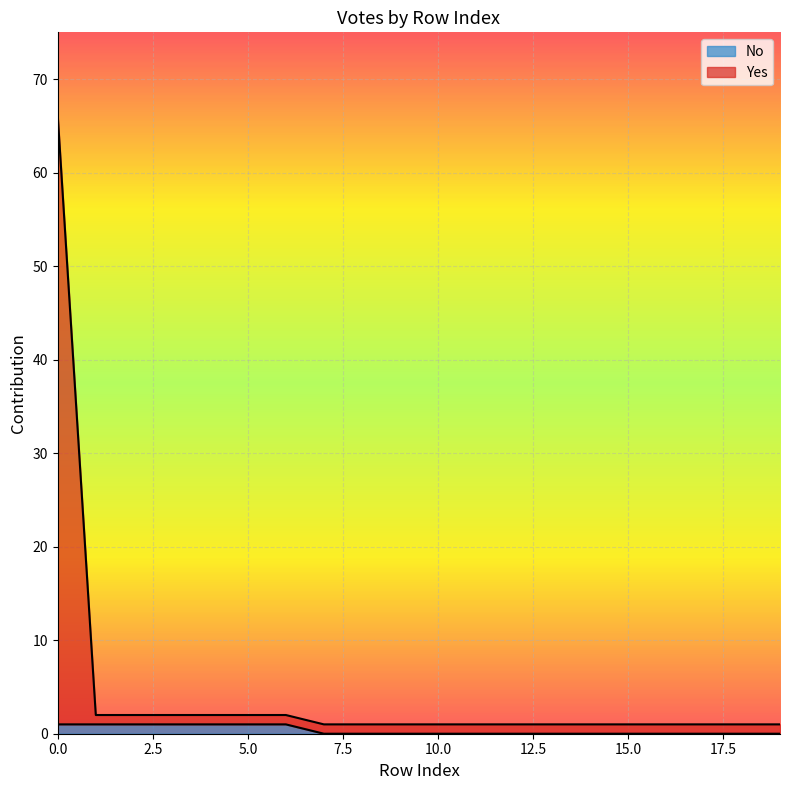

Is it true that No equals 1 at 6?

False